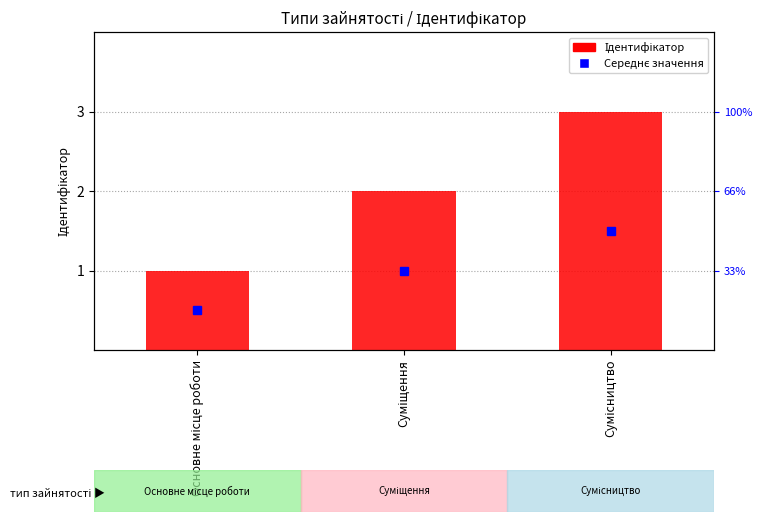

What is the value of the 3rd bar from the left?

3